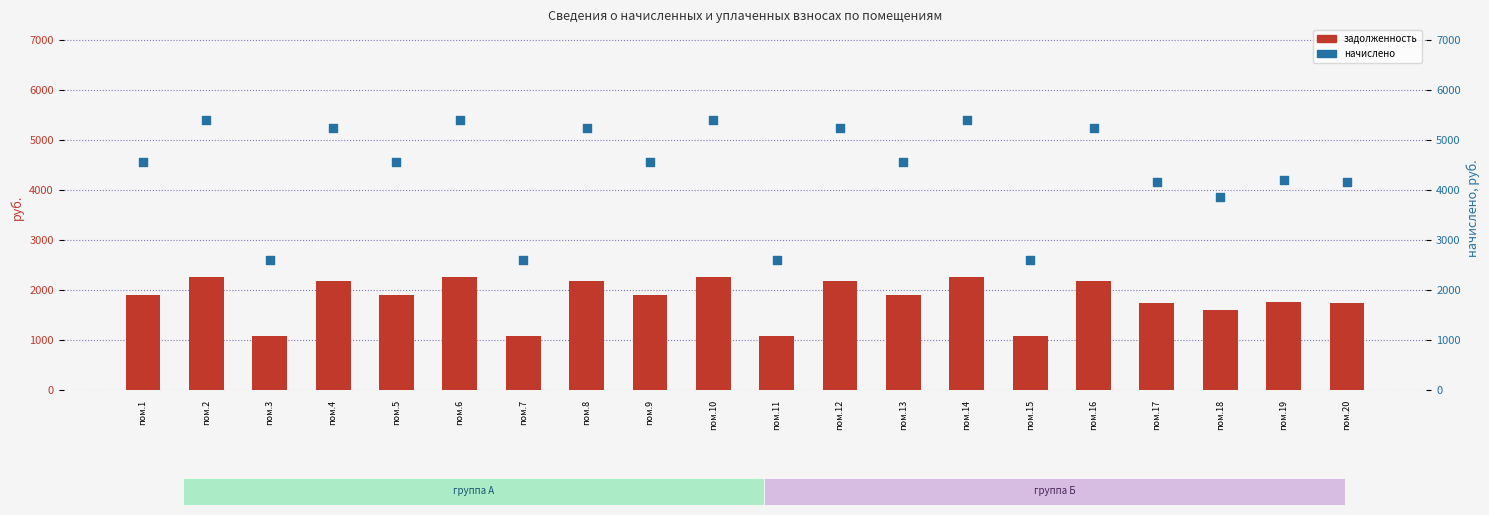

Which series has the largest total across all categories?

начислено